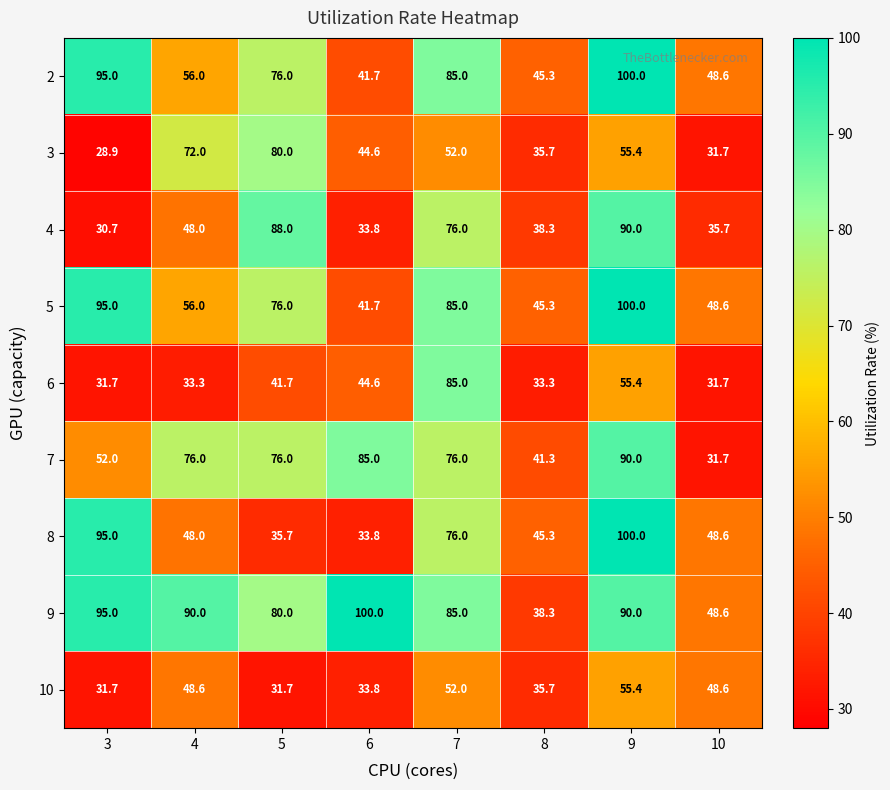

Which series has the largest total across all categories?

9